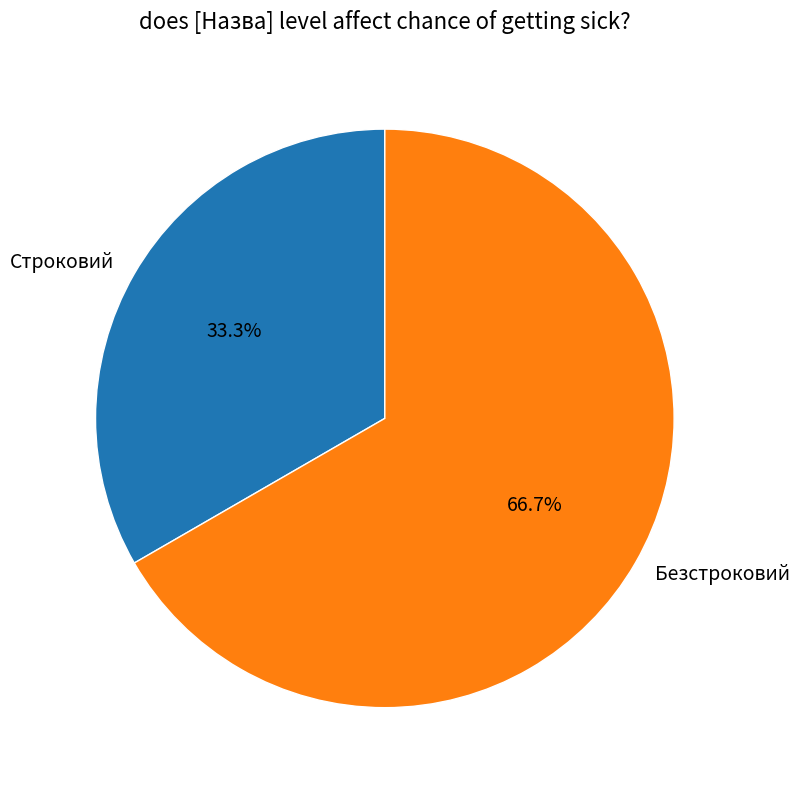

Between Строковий and Безстроковий, which is larger?

Безстроковий